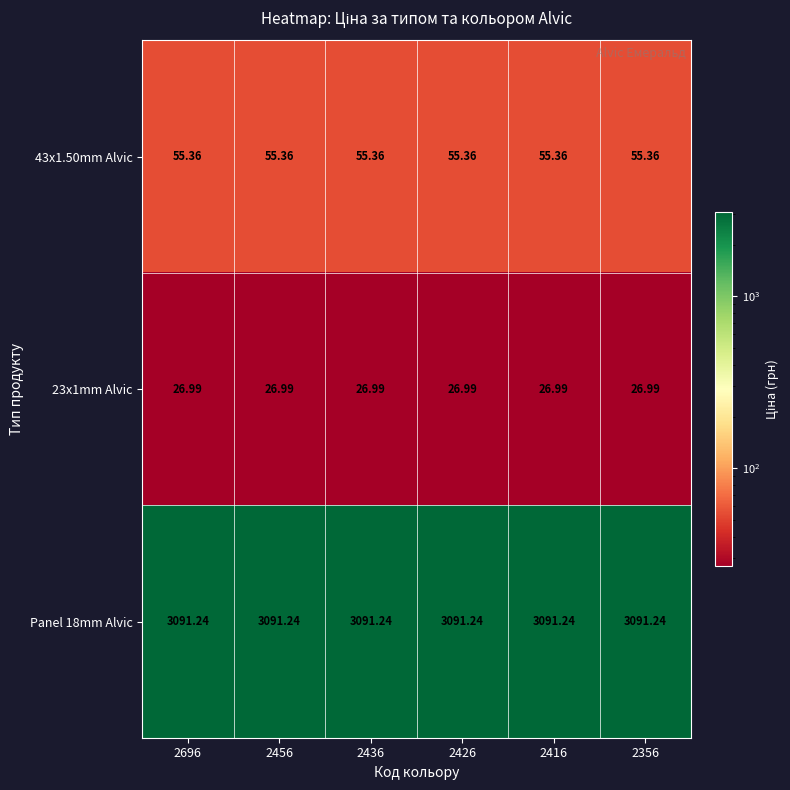

Rank the series at 2416 from lowest to highest value.

23x1mm Alvic, 43x1.50mm Alvic, Panel 18mm Alvic